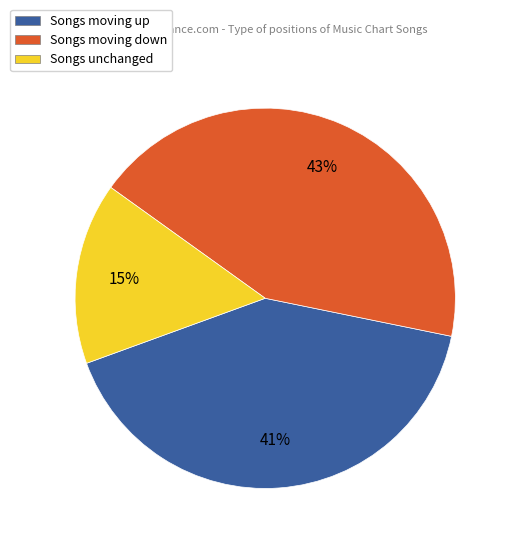

How many slices are in this pie chart?

3